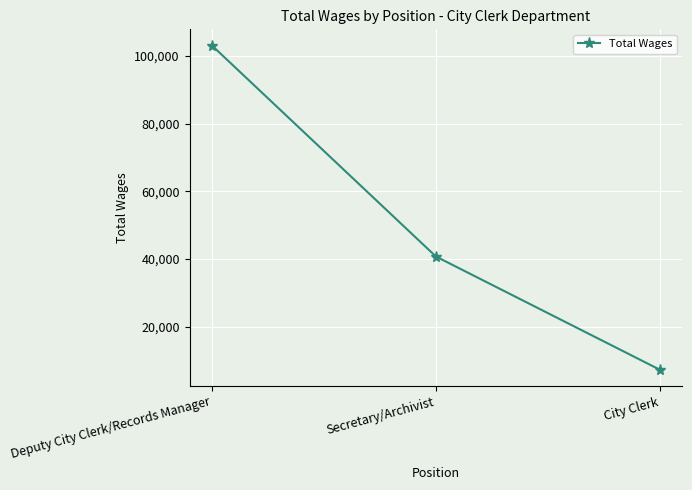

Reading right to left, what are all the values shown in this chart?

City Clerk=7224	Secretary/Archivist=40714	Deputy City Clerk/Records Manager=103123